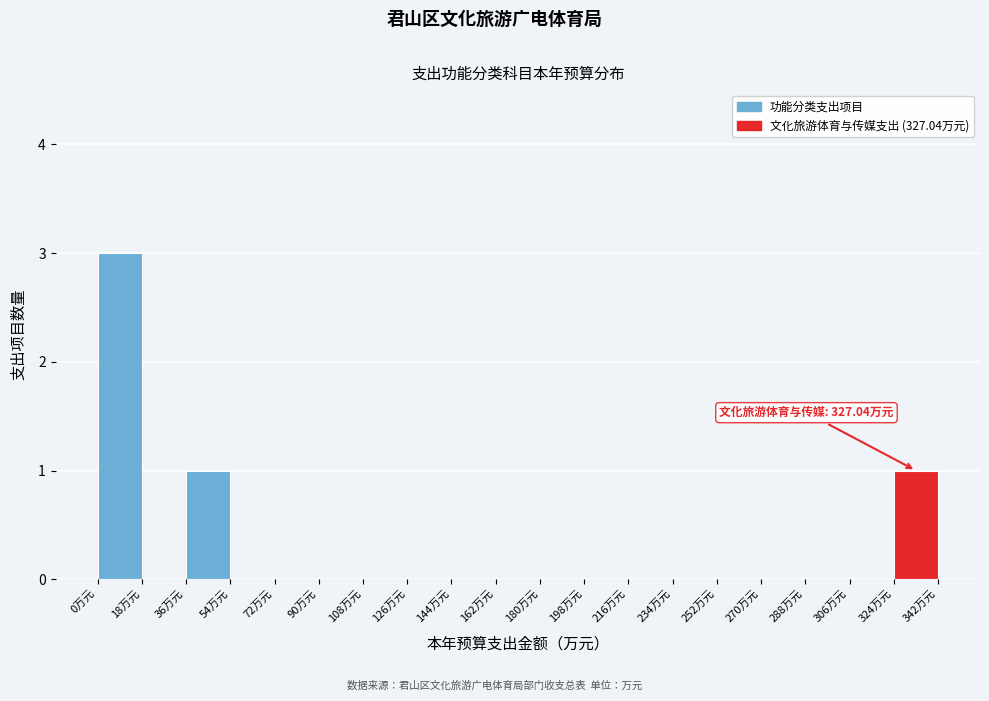

Over which range of the x-axis is the bar tallest?

0 to 18